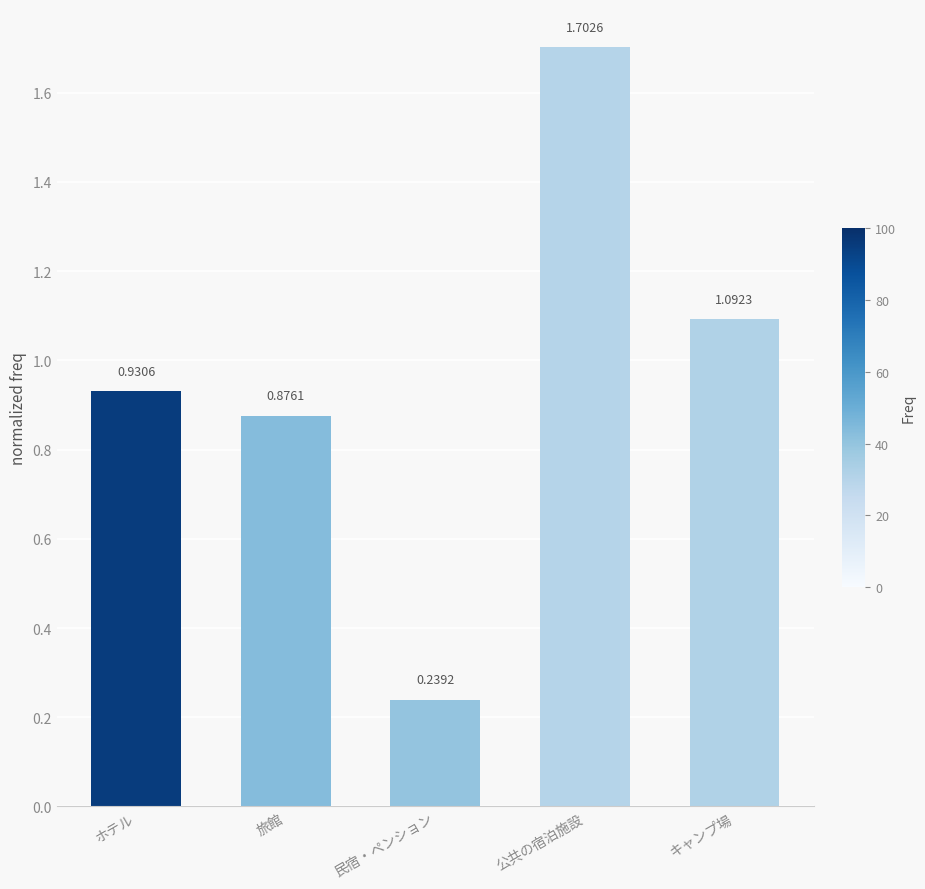

What is the sum of all values?

4.8